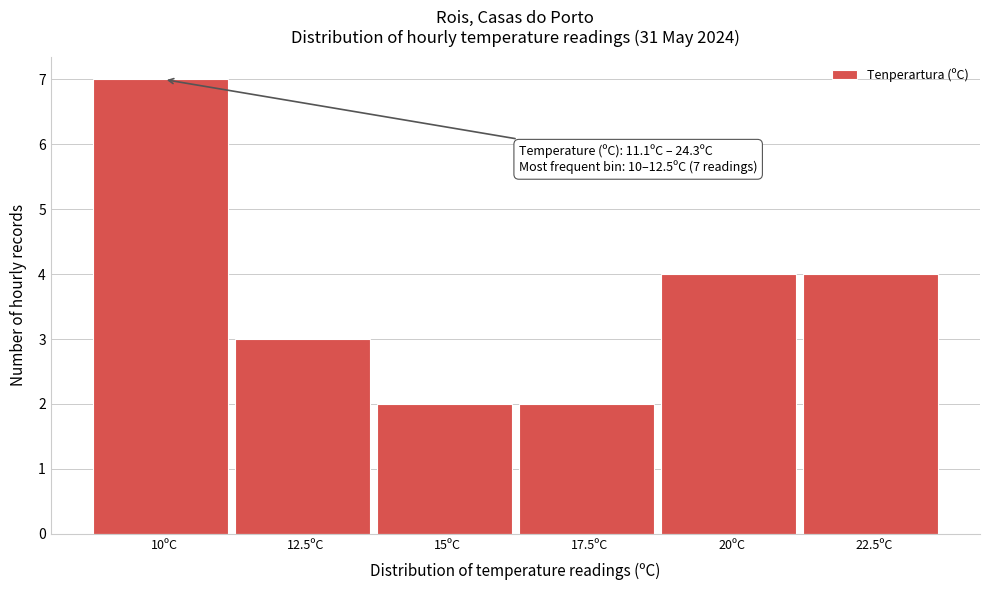

Reading left to right, what are all the values shown in this chart?

10ºC=7	12.5ºC=3	15ºC=2	17.5ºC=2	20ºC=4	22.5ºC=4